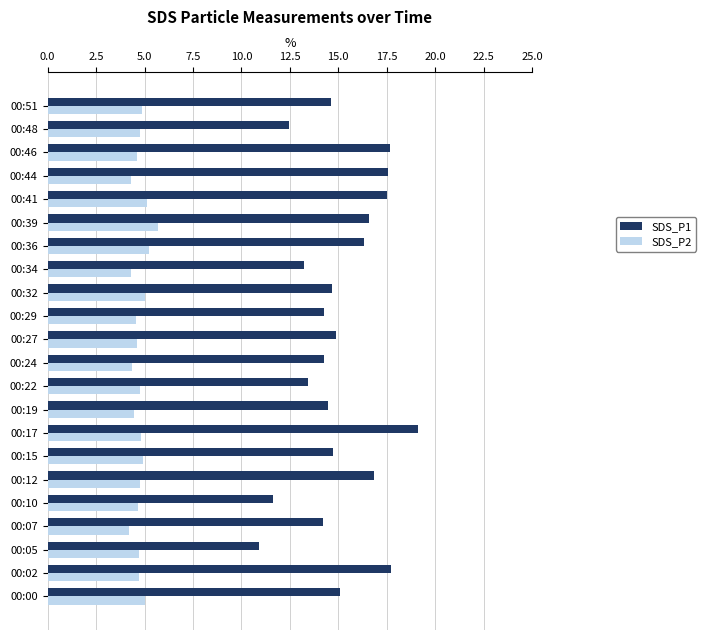

What is the minimum value for SDS_P1?

10.9